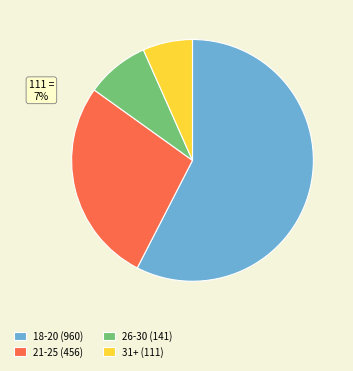

True or false: 31+ (111) accounts for 1% of the total.

False